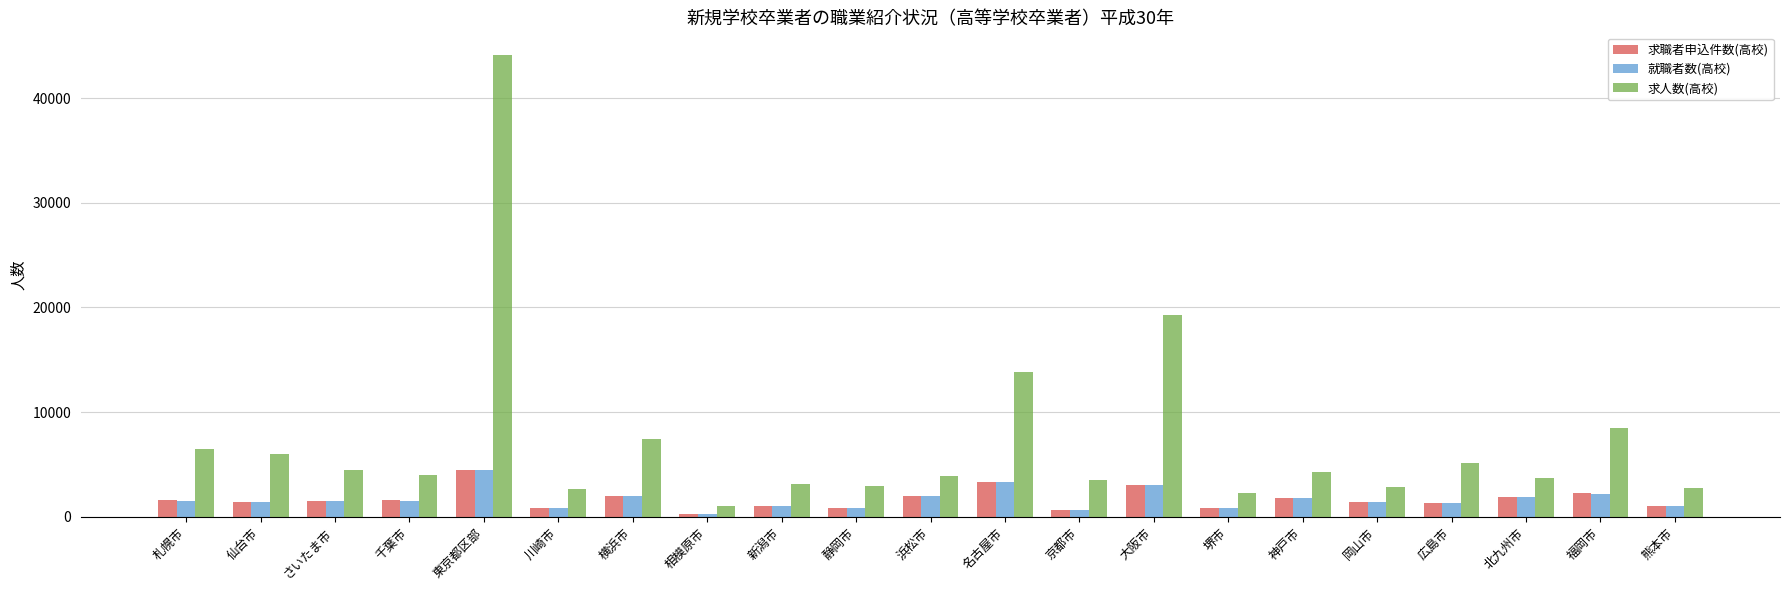

Is it true that 求人数(高校) equals 19303 at 大阪市?

True